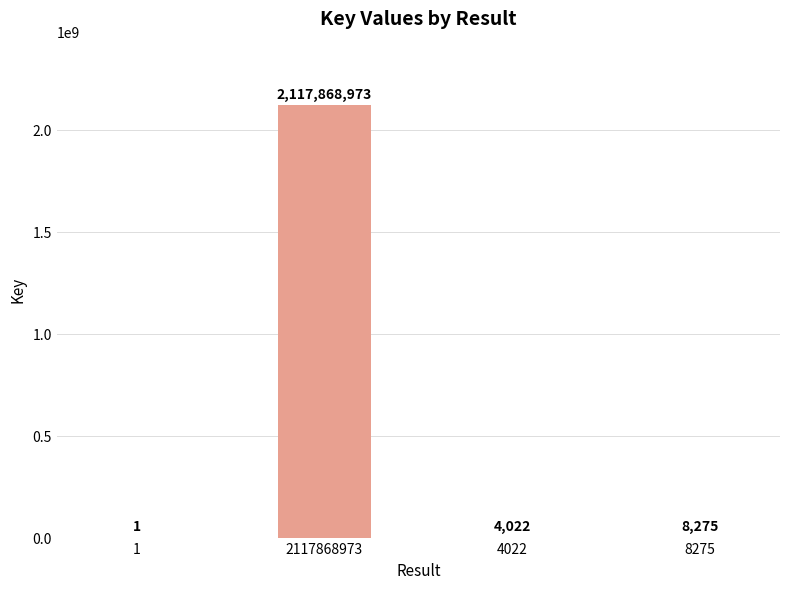

Which has a higher value, 1 or 8275?

8275